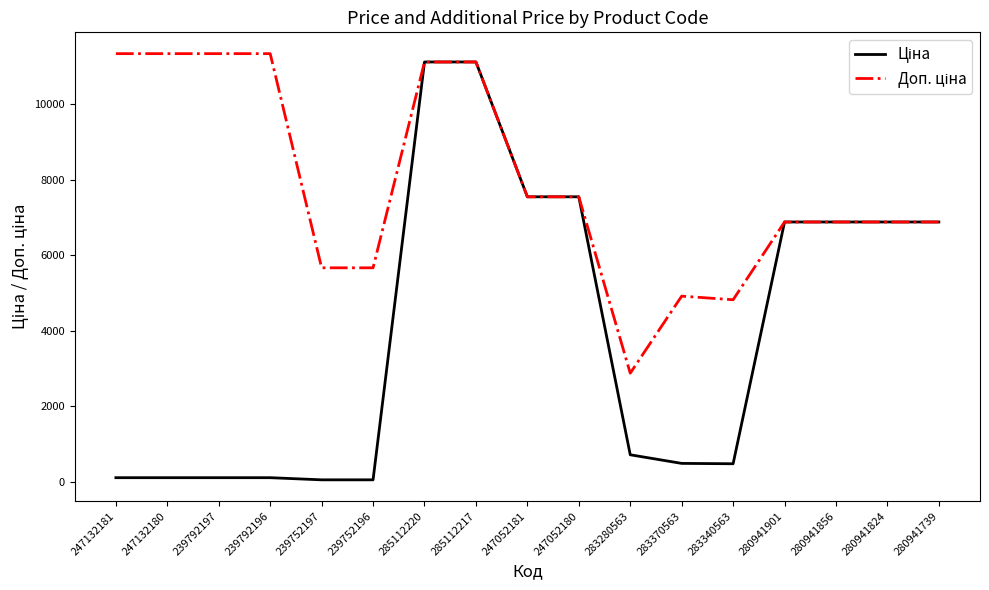

What is the total value across all series at 280941739?

13759.0